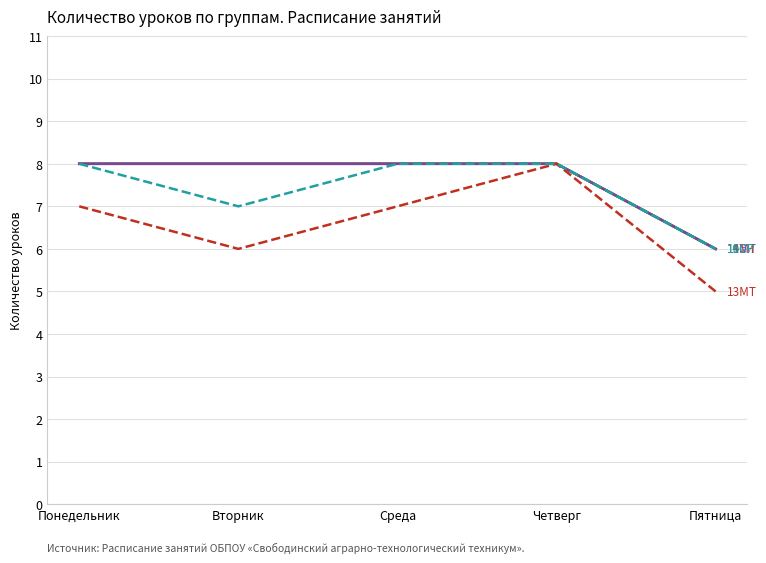

What position from the right is Четверг?

2